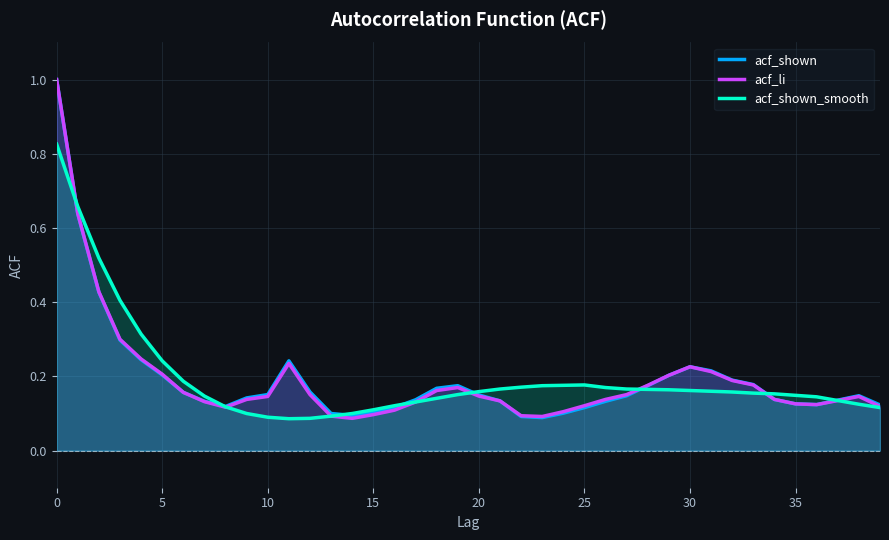

Rank the series by their average value, from highest to lowest.

acf_shown_smooth, acf_shown, acf_li